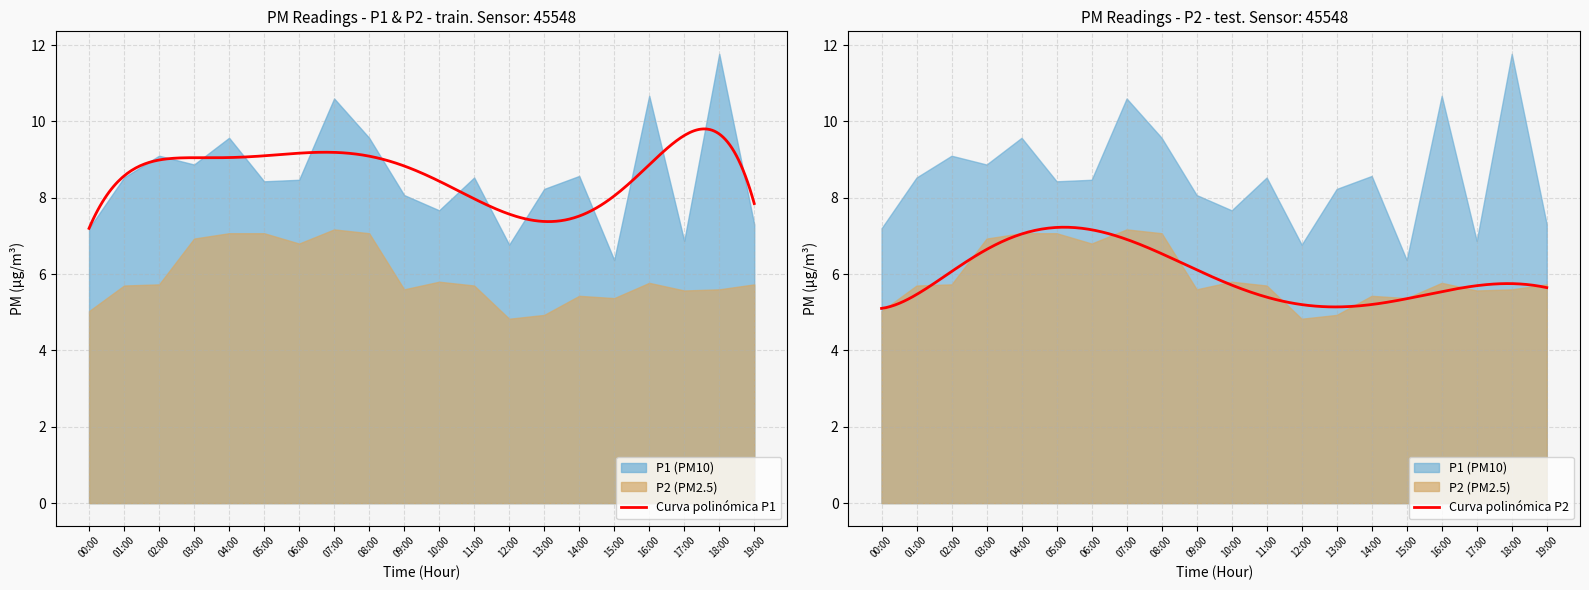

The P1 series shows 9.6 at 08:00. True or false?

True